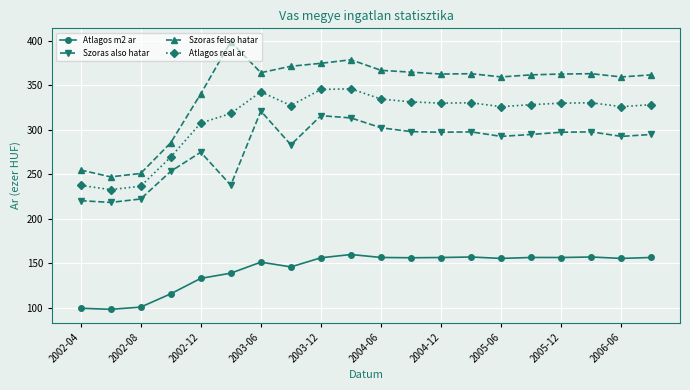

What is the maximum value shown in the chart?

399.1